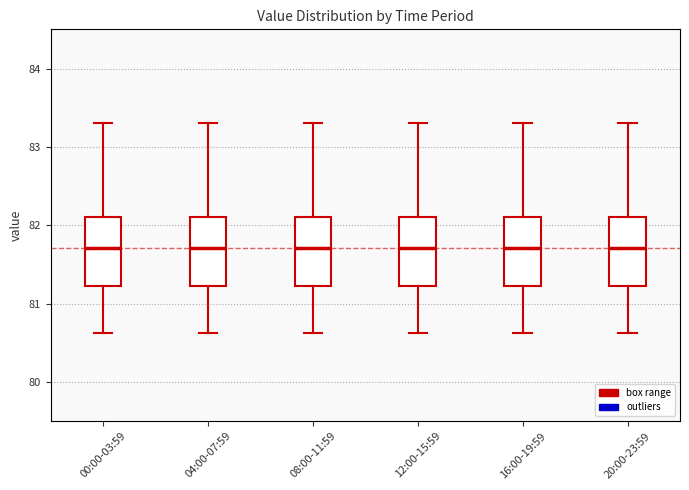

Reading left to right, transcribe this box plot: for each box, give where its median line is, the range the box spans, and where its two whiskers end, as read against the y-axis. The values are not printed on the chart, so give them approximately, as read against the axis.

00:00-03:59: median 81.7, box 81.2 to 82.1, whiskers 80.6 to 83.3
04:00-07:59: median 81.7, box 81.2 to 82.1, whiskers 80.6 to 83.3
08:00-11:59: median 81.7, box 81.2 to 82.1, whiskers 80.6 to 83.3
12:00-15:59: median 81.7, box 81.2 to 82.1, whiskers 80.6 to 83.3
16:00-19:59: median 81.7, box 81.2 to 82.1, whiskers 80.6 to 83.3
20:00-23:59: median 81.7, box 81.2 to 82.1, whiskers 80.6 to 83.3